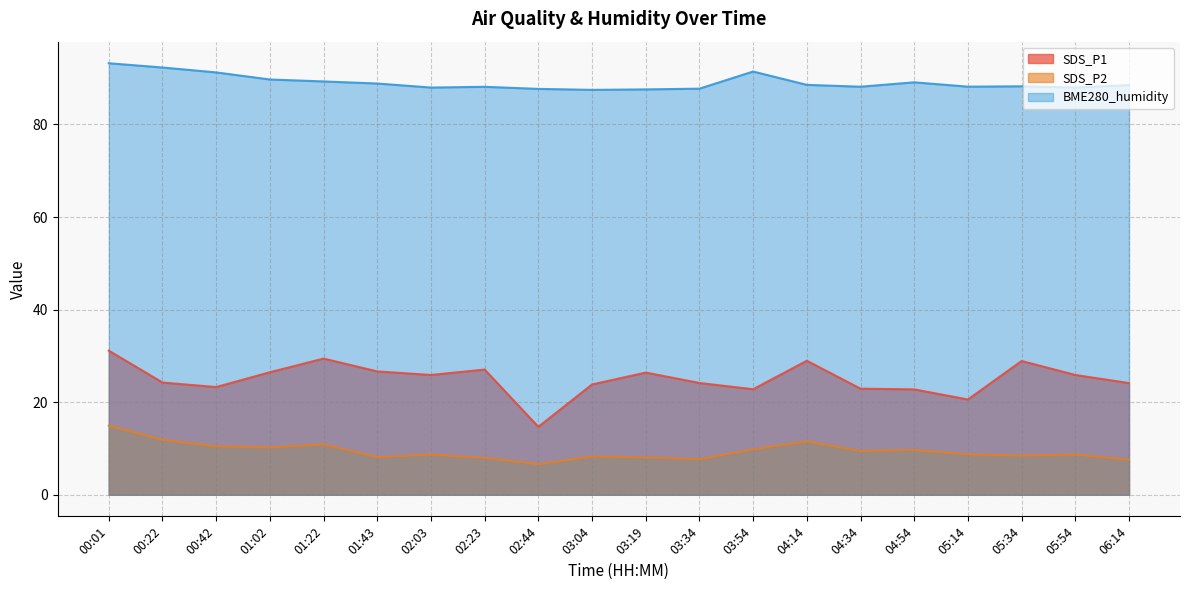

Where is the first local minimum for BME280_humidity?

02:03